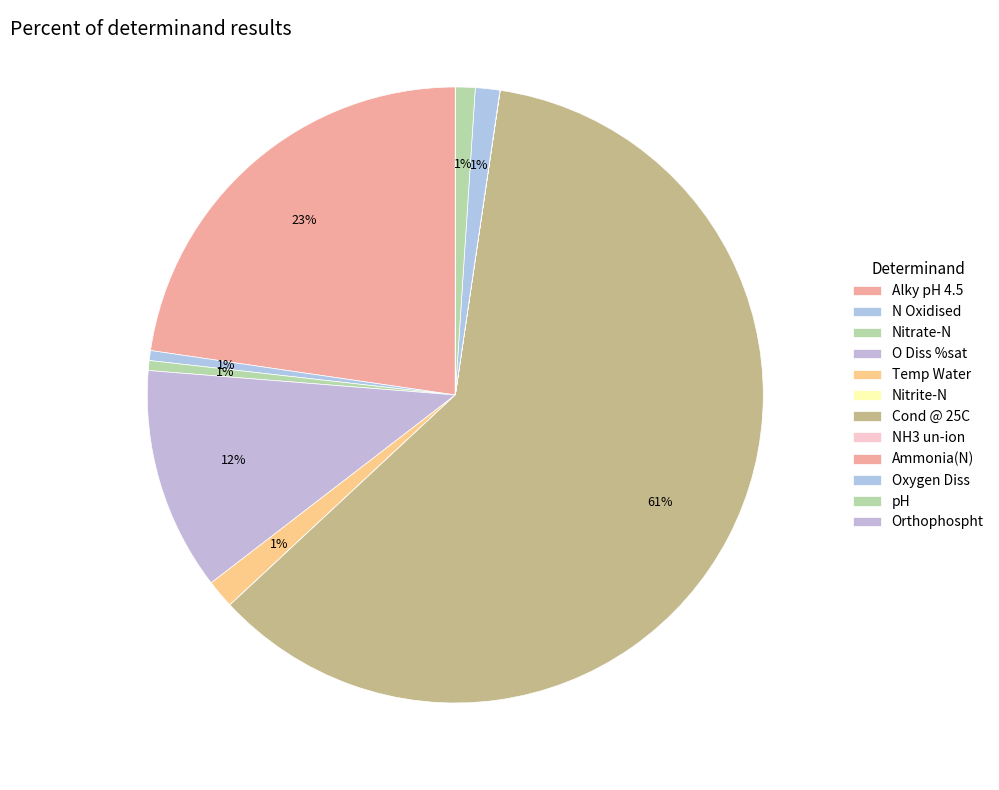

What is the smallest slice in the pie chart?

NH3 un-ion